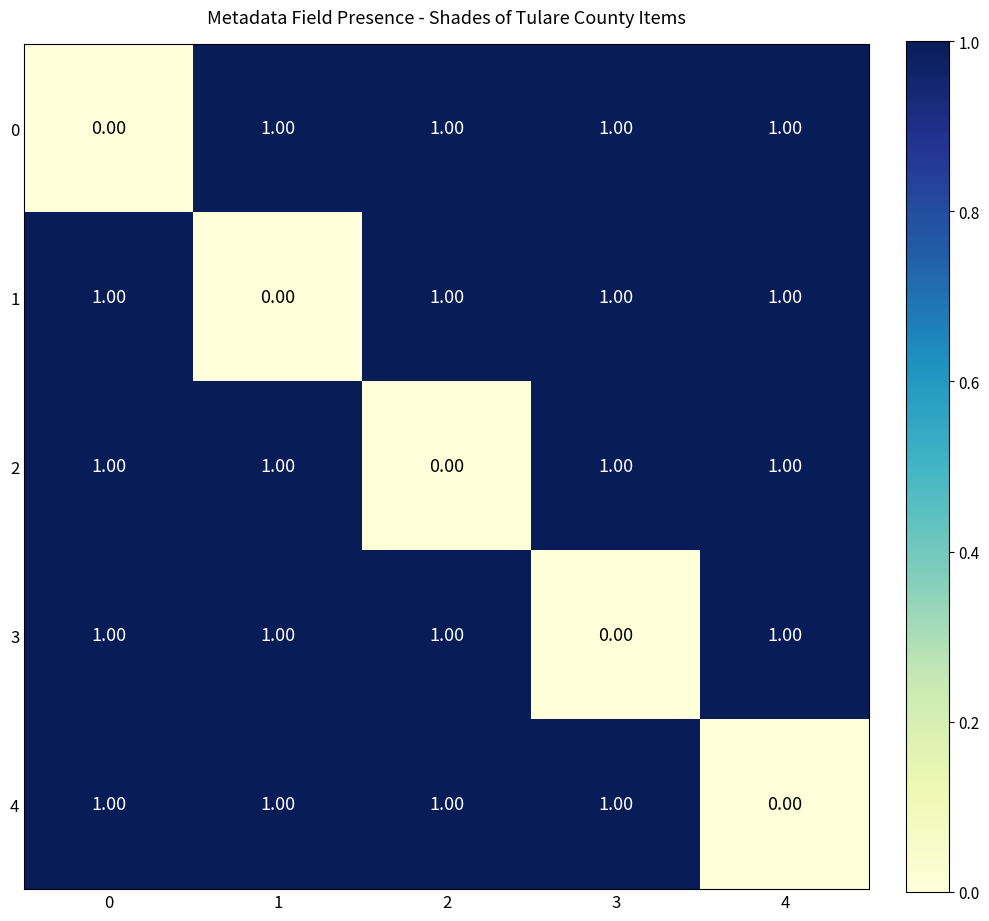

What is the total value across all series at 4?

4